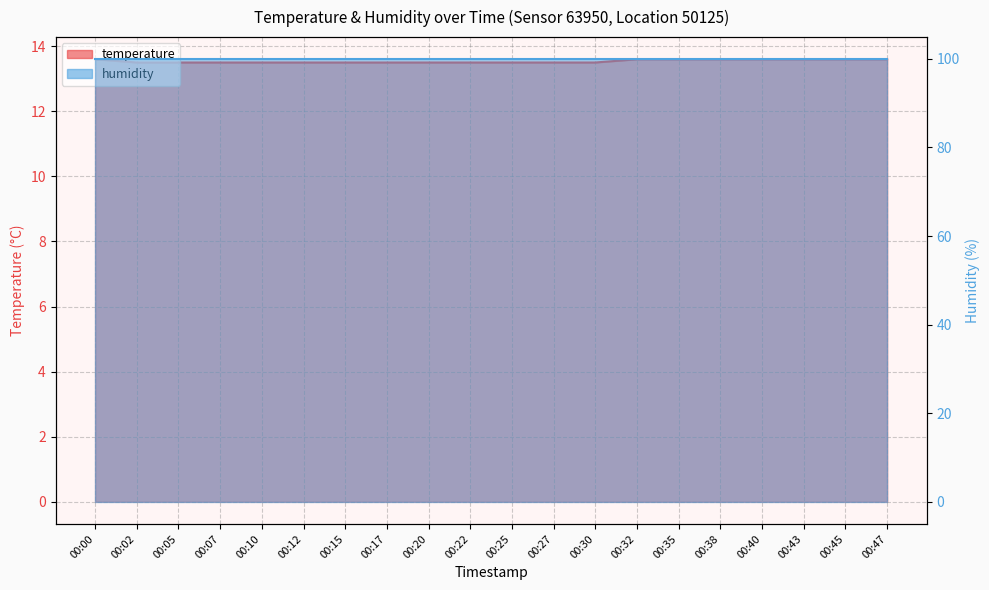

Which category has the lowest value across all series?

00:02